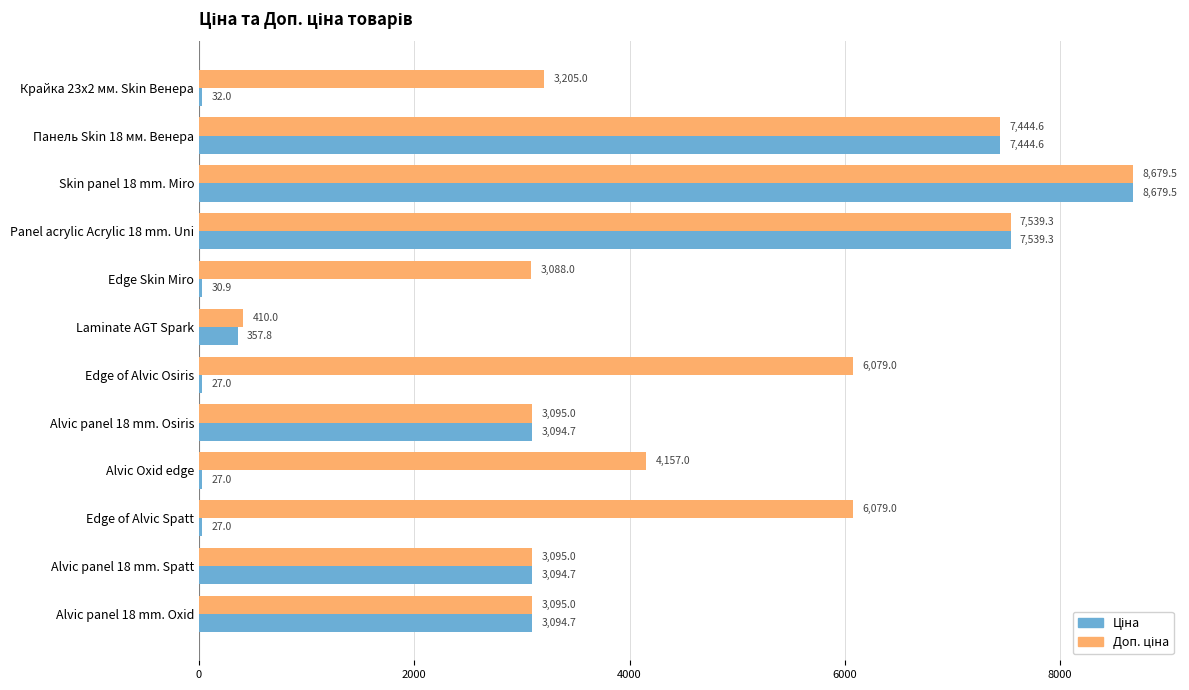

At which category is the sum across all series the highest?

Skin panel 18 mm. Miro